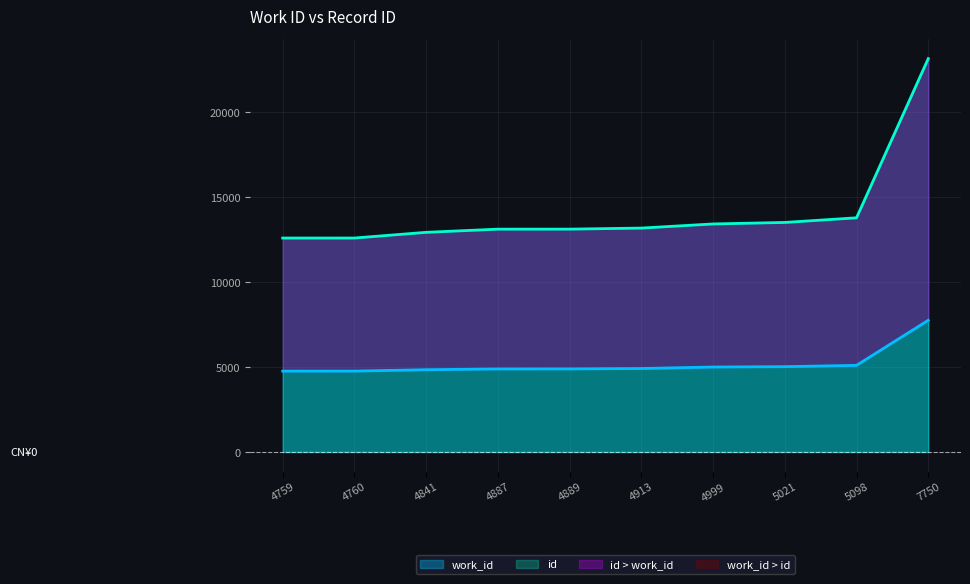

What is the difference between the second highest and second lowest values in the id series?

1190